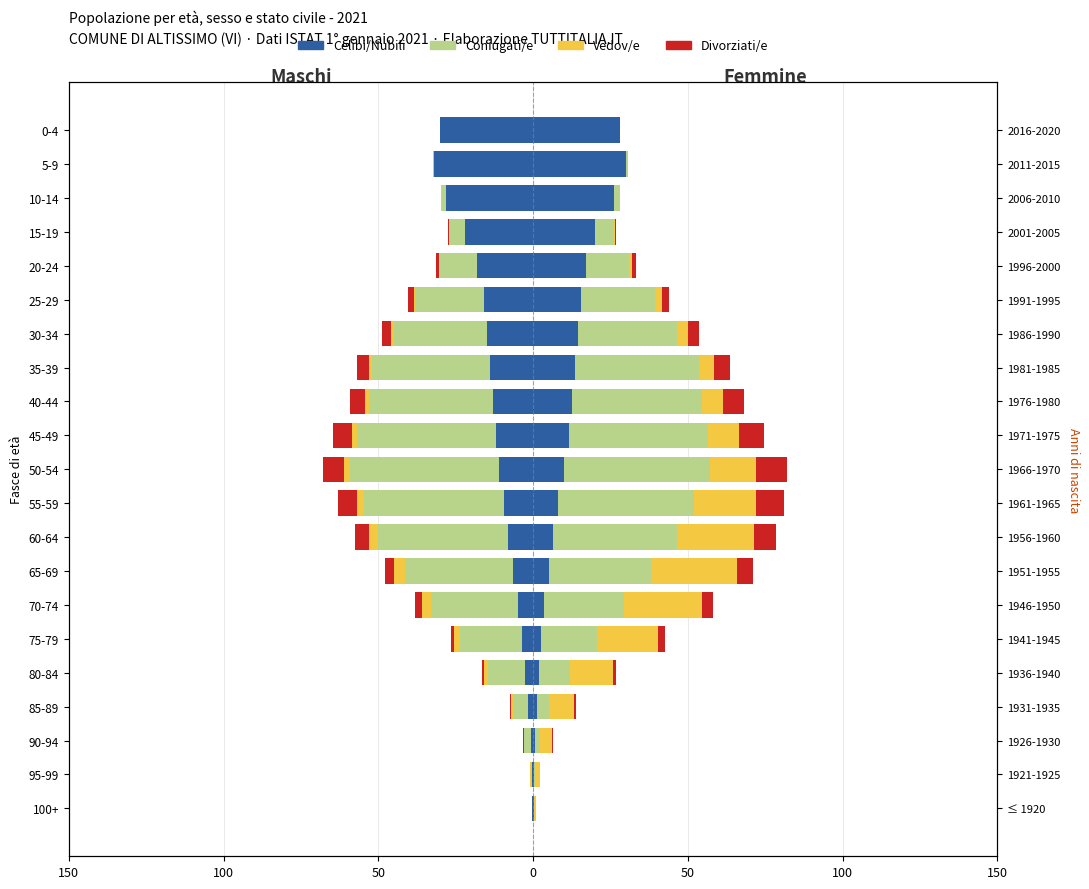

Between 65-69 and 5-9, which series saw the biggest shift?

Coniugati/e